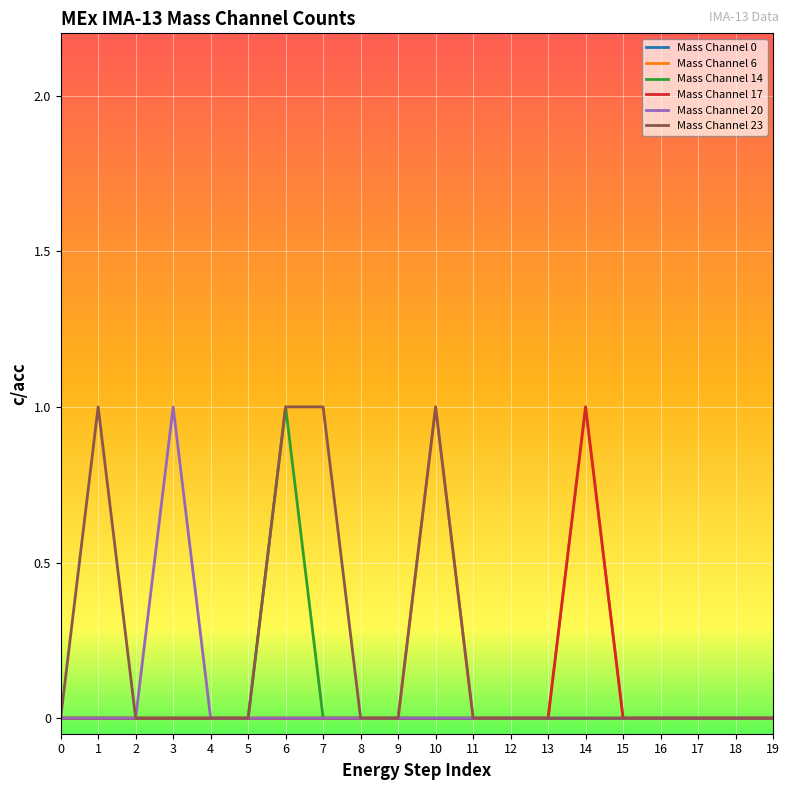

Is it true that Mass Channel 6 equals 0 at 5?

True